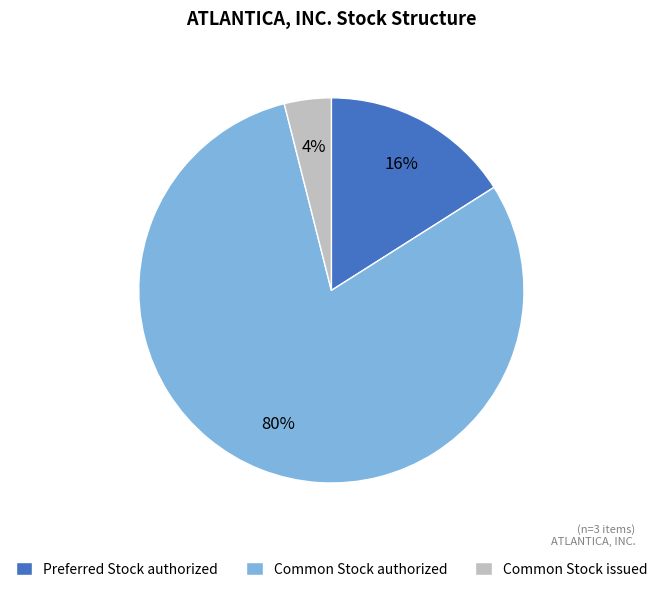

Which has a higher value, Common Stock issued or Common Stock authorized?

Common Stock authorized